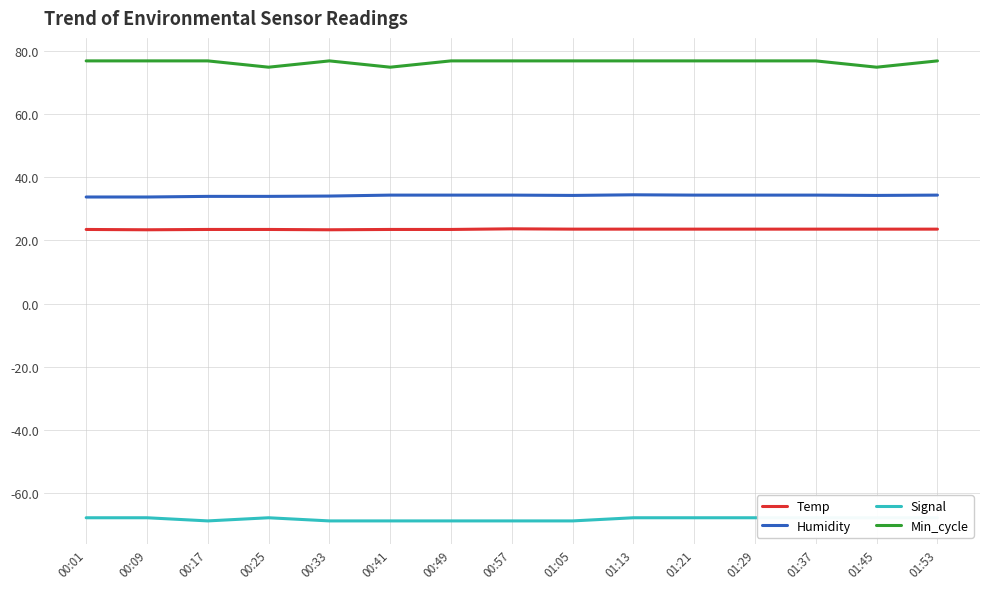

The value of Temp at 00:17 is 23.5. True or false?

True